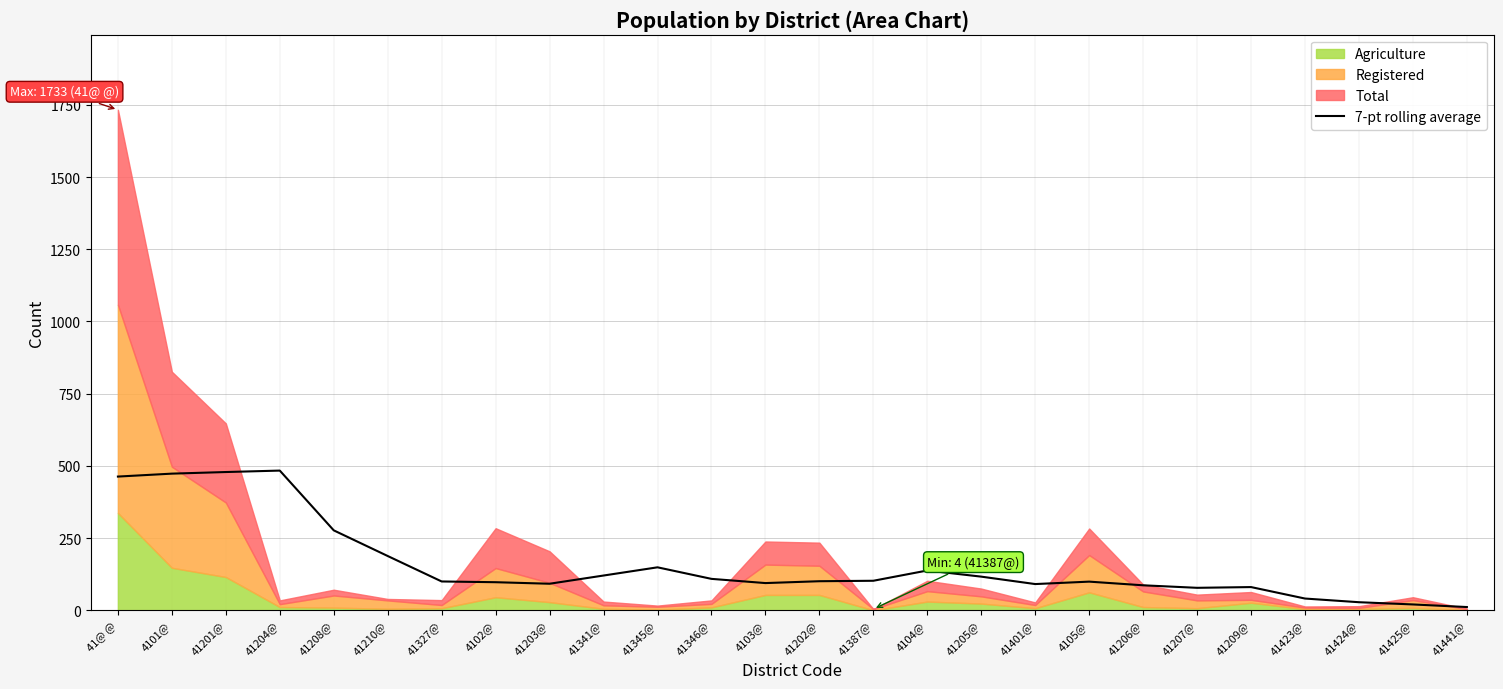

True or false: 7-pt rolling average has a value of 97.0 at 4102@.

True